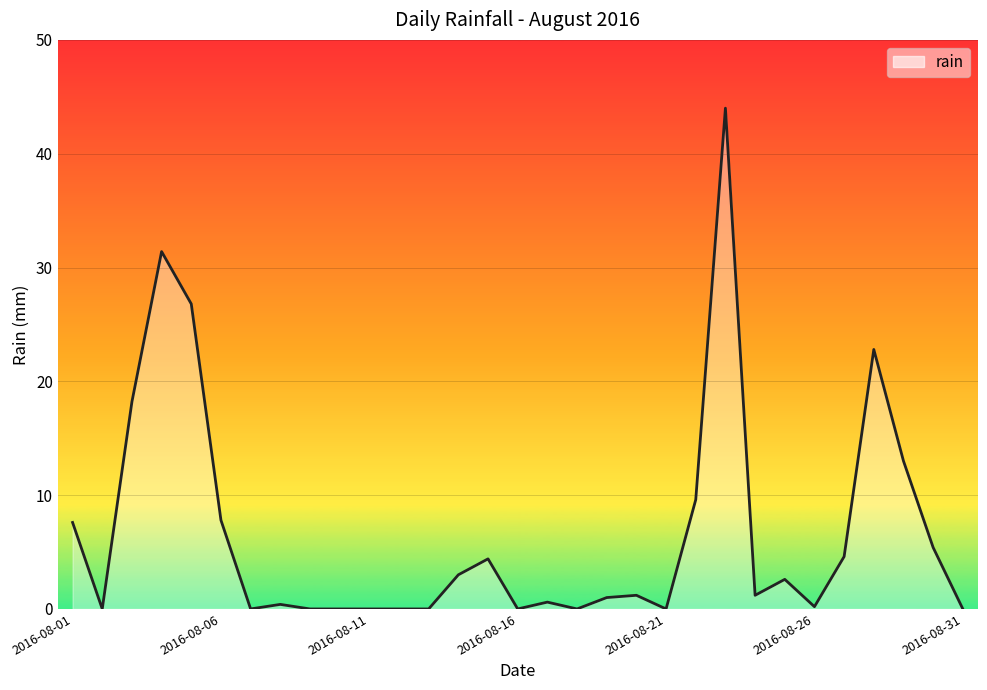

What is the difference between the maximum and minimum values?

44.0